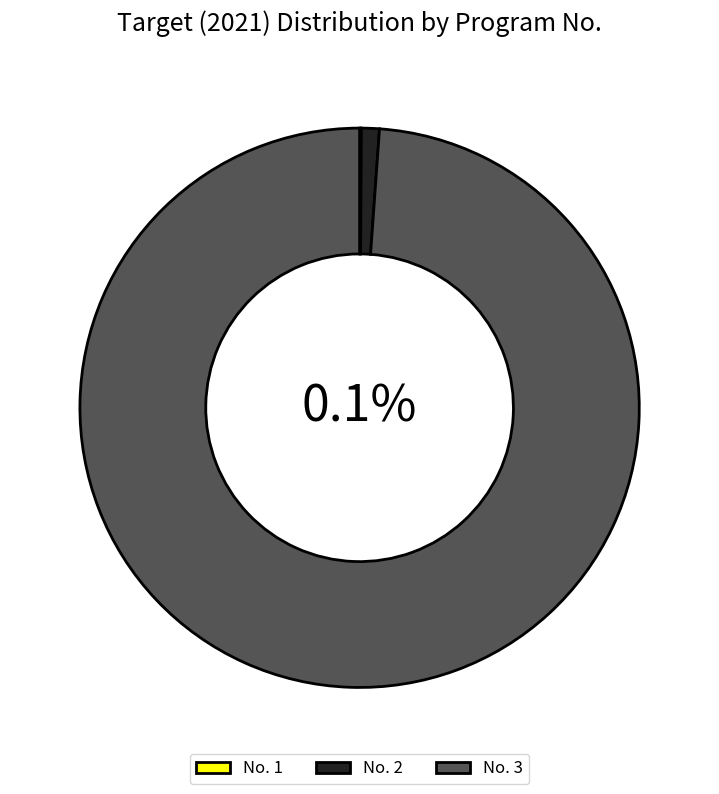

The 1 slice represents 1% of the pie. True or false?

False